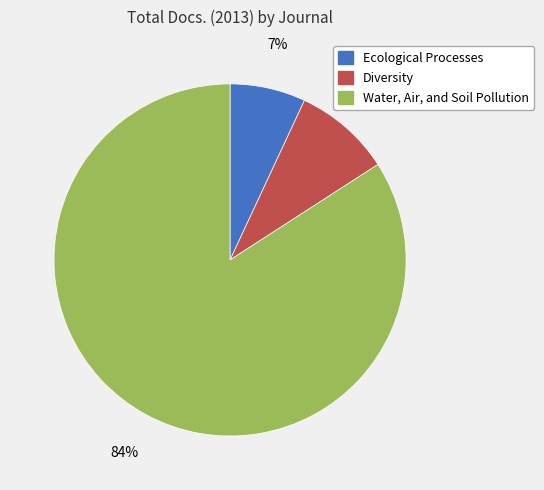

To the nearest percent, what percentage of the pie is Ecological Processes?

7%